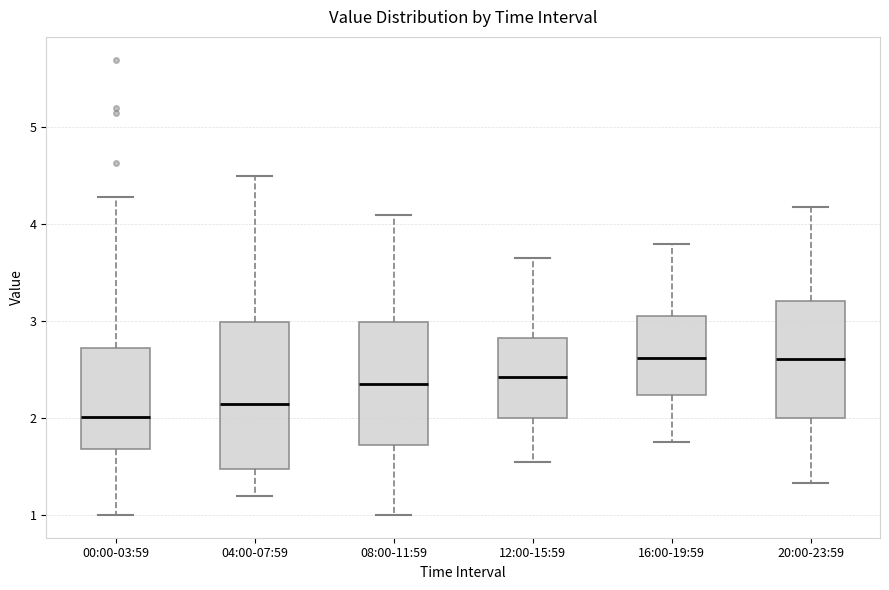

Reading left to right, read every box against the y-axis: the position of its median line, the range the box covers, and the ends of its whiskers. The values are not printed on the chart, so give them approximately, as read against the axis.

00:00-03:59: median 2.0, box 1.7 to 2.7, whiskers 1.0 to 4.3
04:00-07:59: median 2.2, box 1.5 to 3.0, whiskers 1.2 to 4.5
08:00-11:59: median 2.4, box 1.7 to 3.0, whiskers 1.0 to 4.1
12:00-15:59: median 2.4, box 2.0 to 2.8, whiskers 1.6 to 3.7
16:00-19:59: median 2.6, box 2.2 to 3.1, whiskers 1.8 to 3.8
20:00-23:59: median 2.6, box 2.0 to 3.2, whiskers 1.3 to 4.2